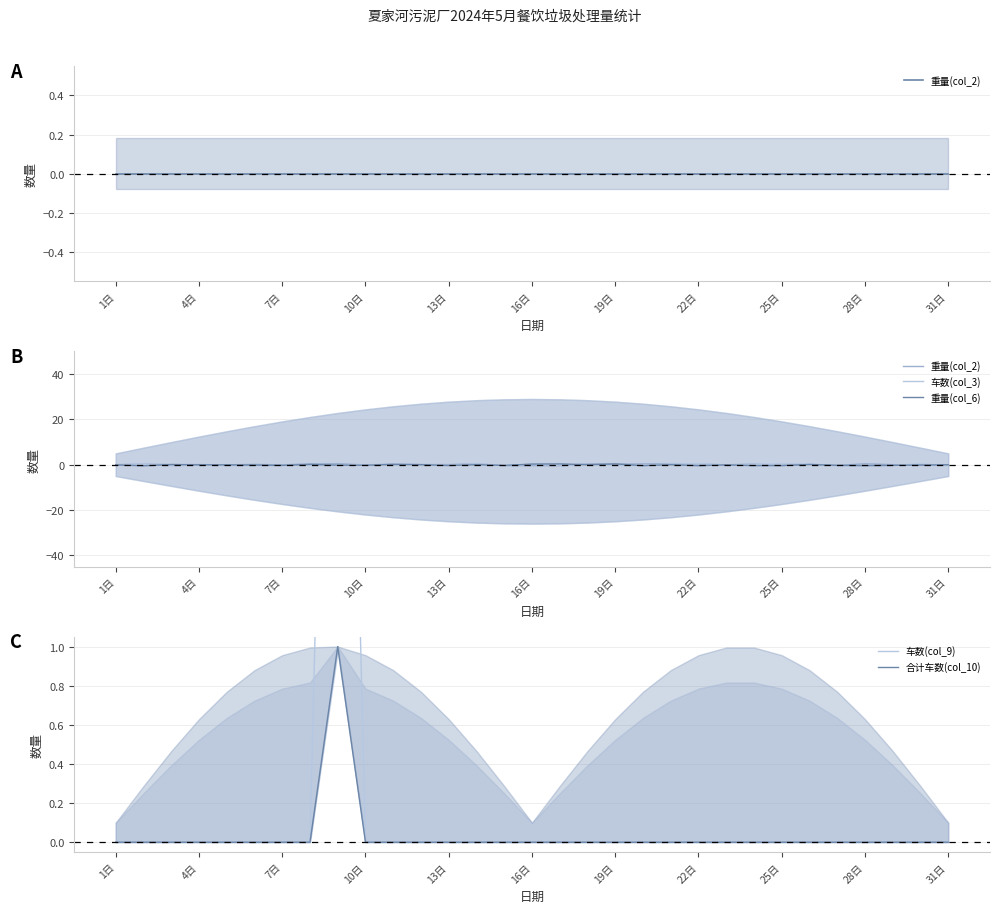

Is it true that 车数(col_3) equals -0.0 at 25日?

False